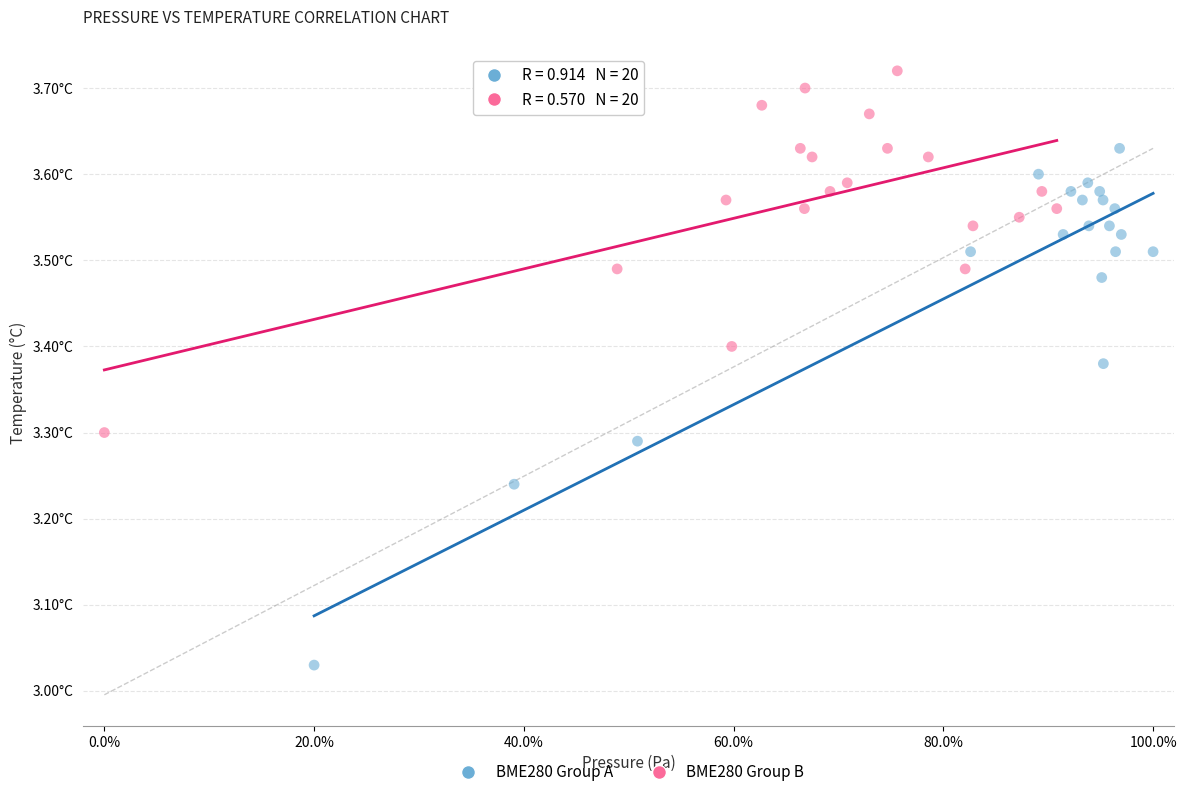

Which series contains the highest Y value?

BME280 Group B